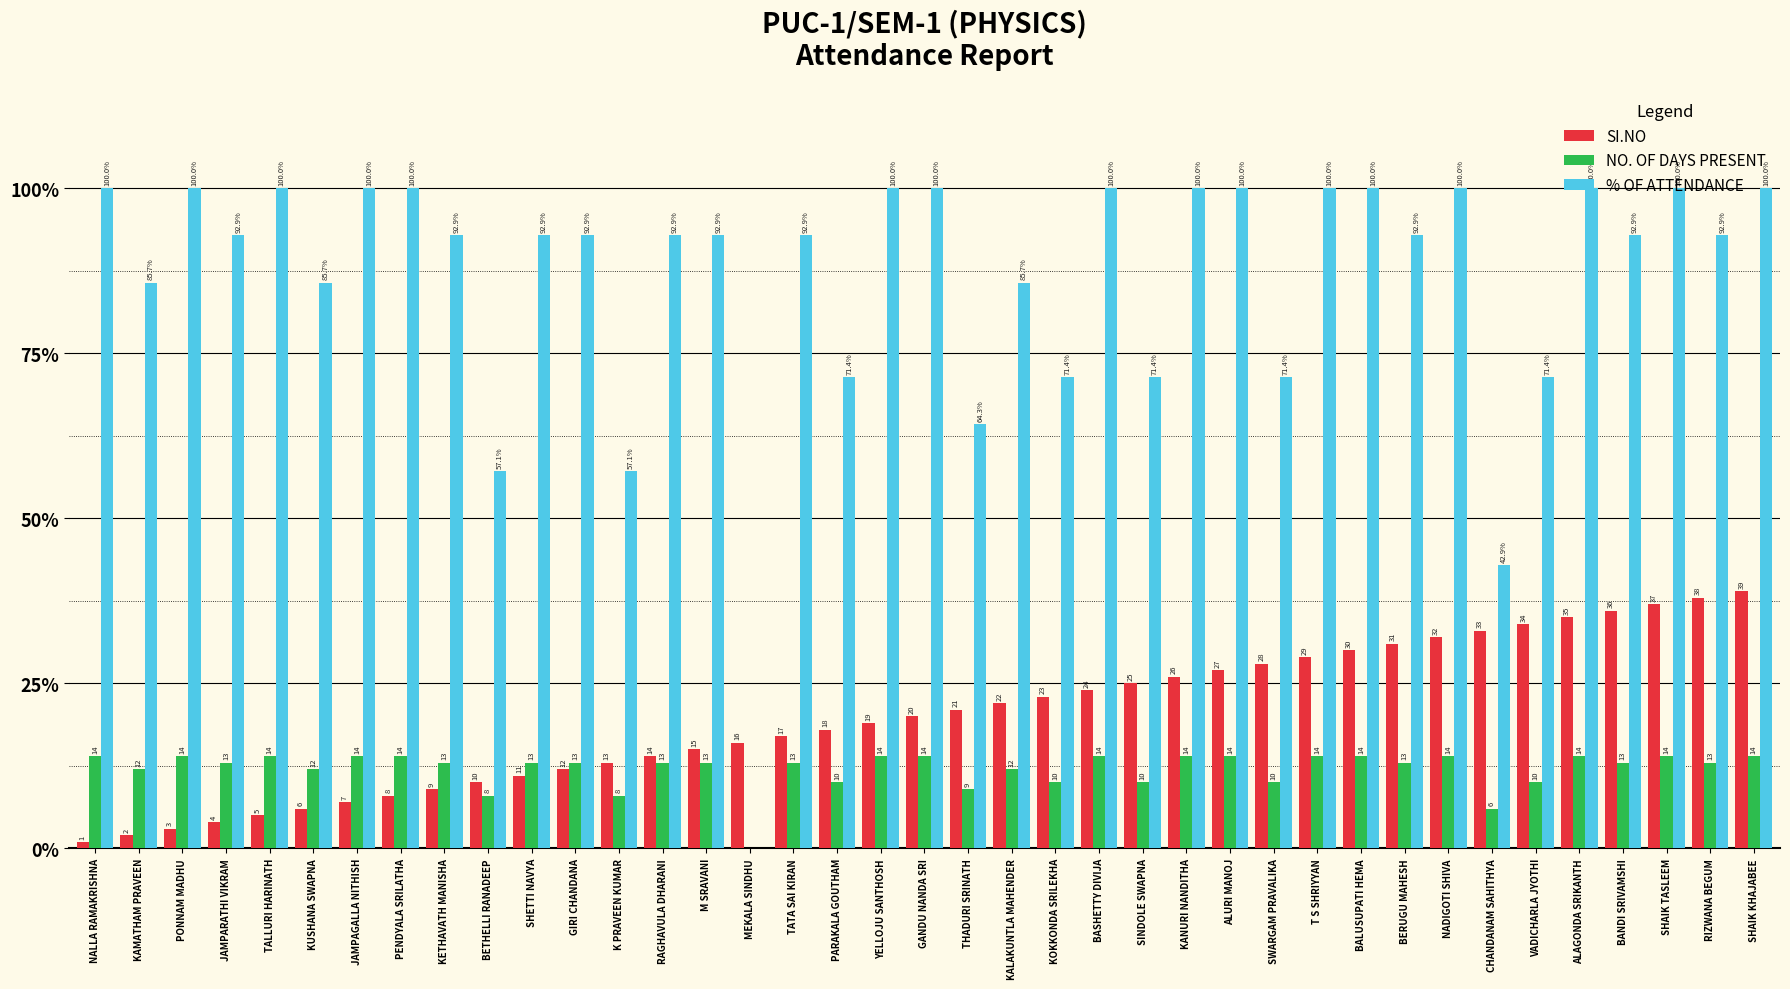

Between GIRI CHANDANA and SINDOLE SWAPNA, which series saw the biggest shift?

% OF ATTENDANCE